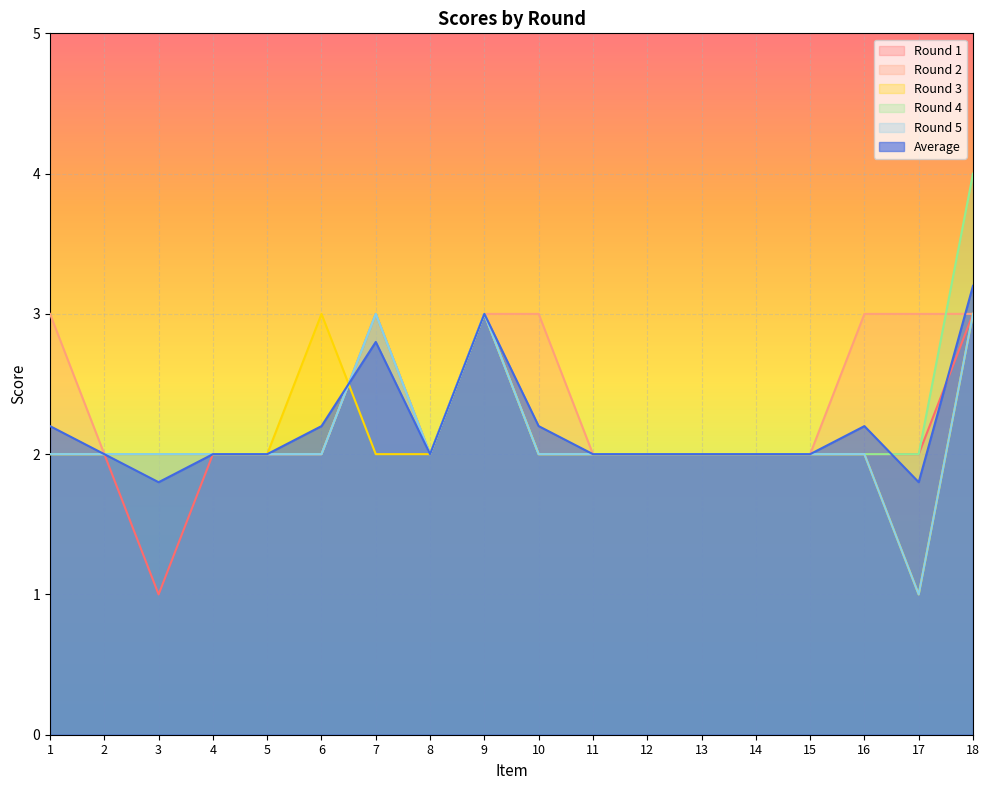

What is the sum of the Round 2 values at 14 and 13?

4.0